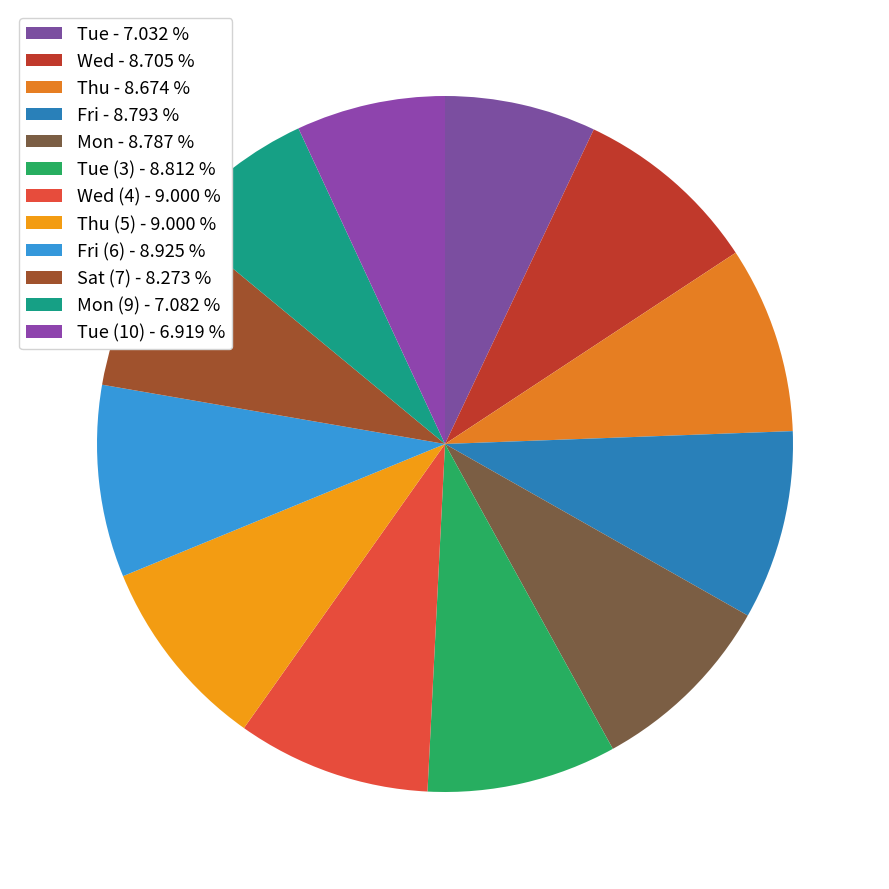

Is there any slice that represents more than half of the pie?

No